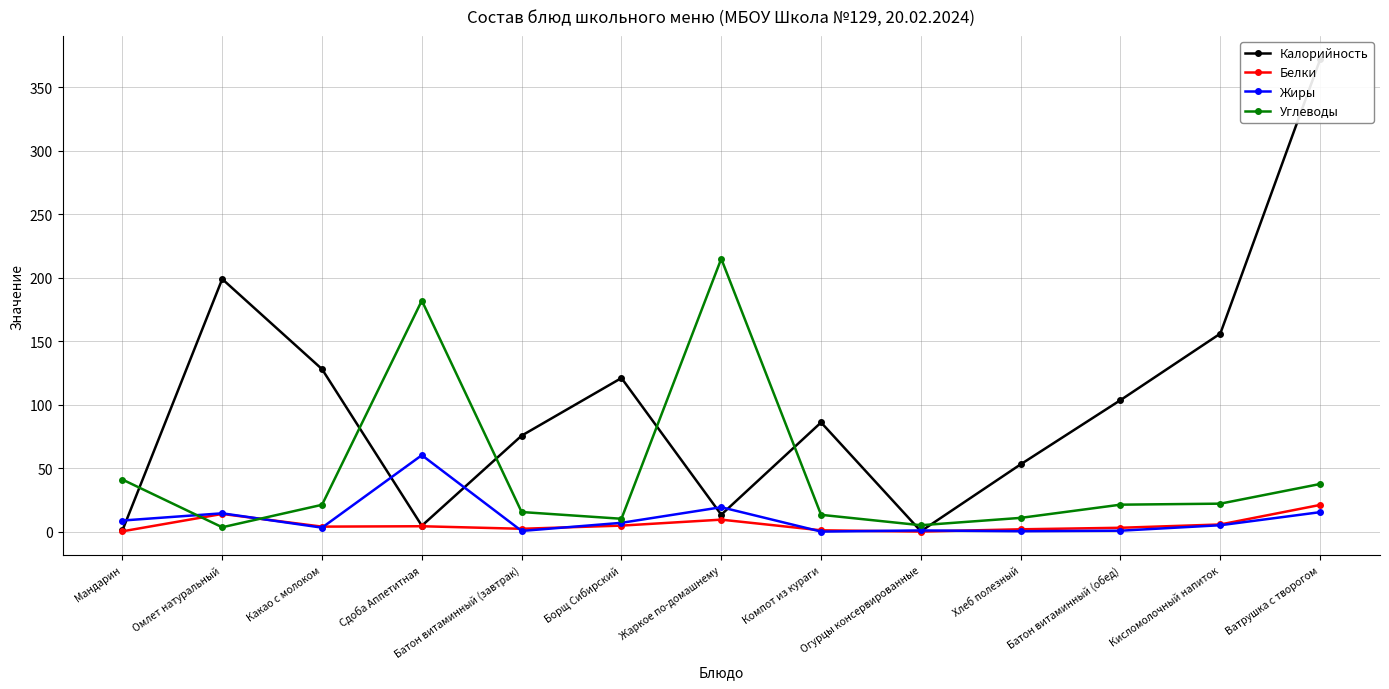

In Белки, how many points are lower than both neighbors (excluding endpoints)?

3